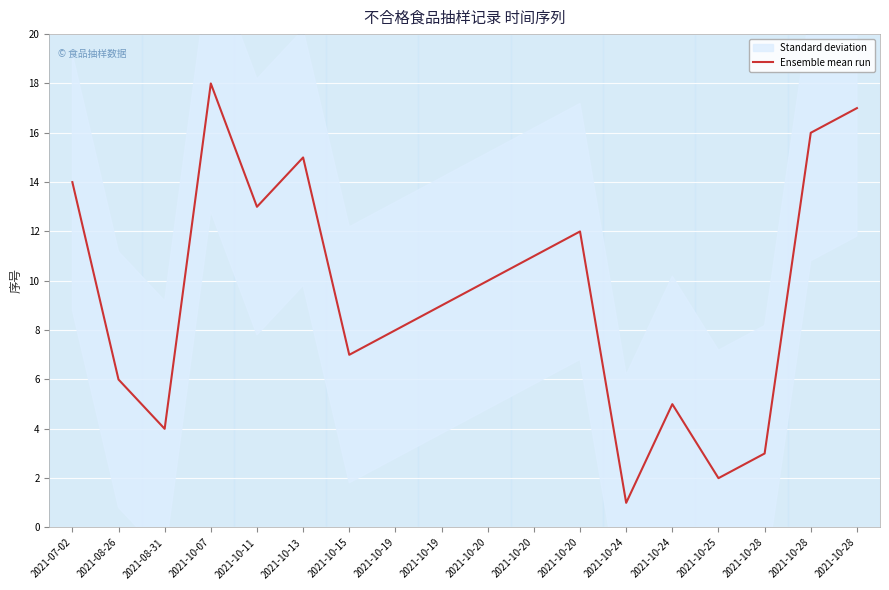

Which category has the lowest value across all series?

2021-10-24